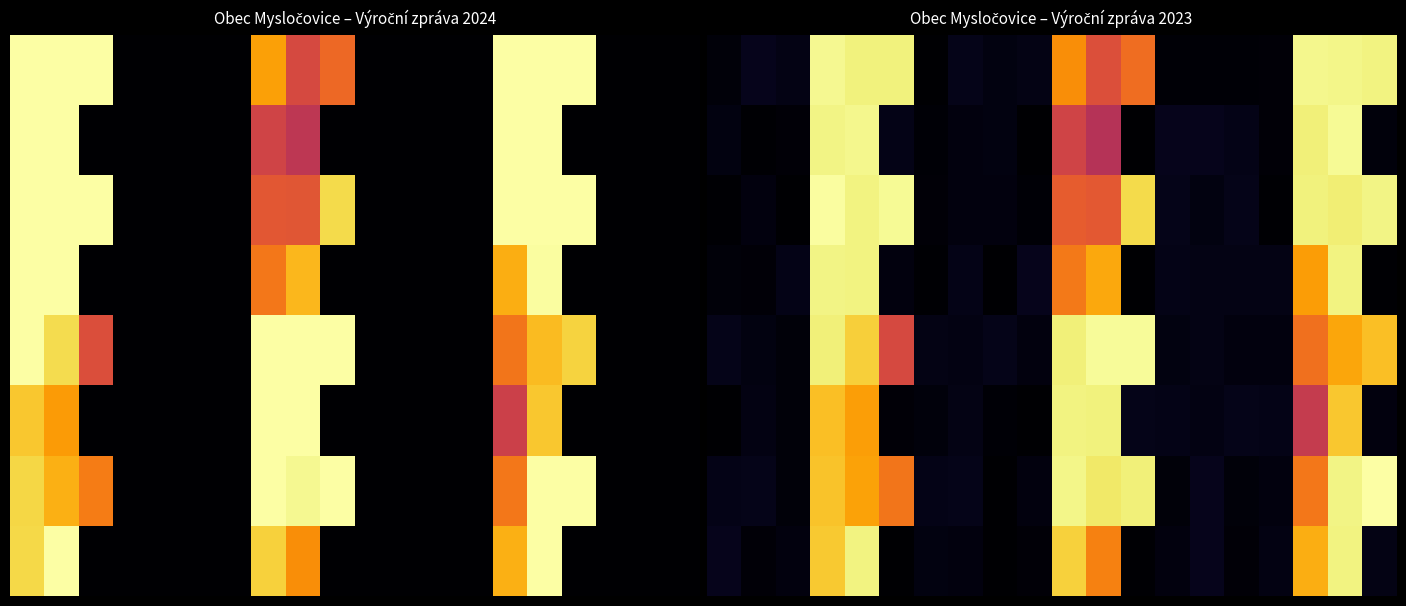

At how many categories does at least one series exceed 0?

20